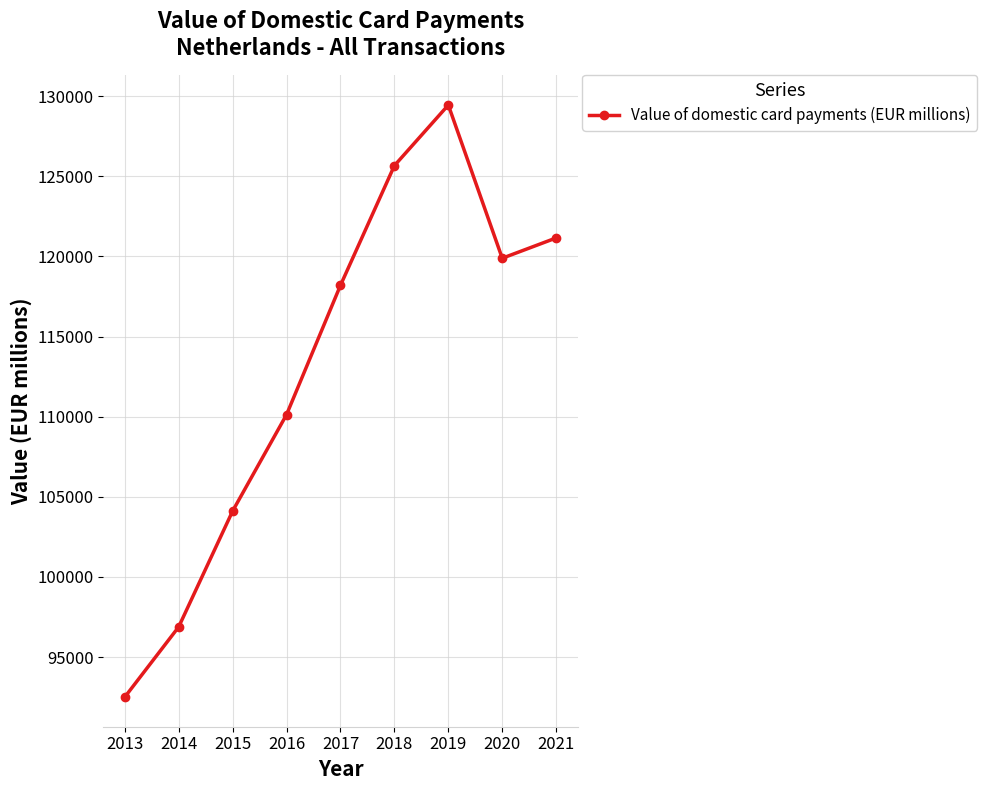

How many lines are shown in the chart?

1